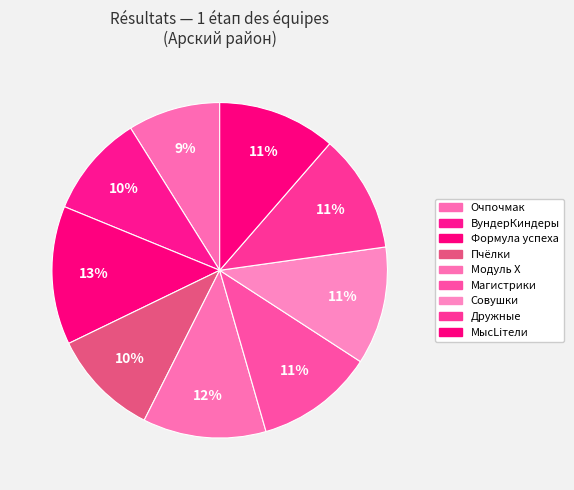

Between МысLiтели and Пчёлки, which is larger?

МысLiтели